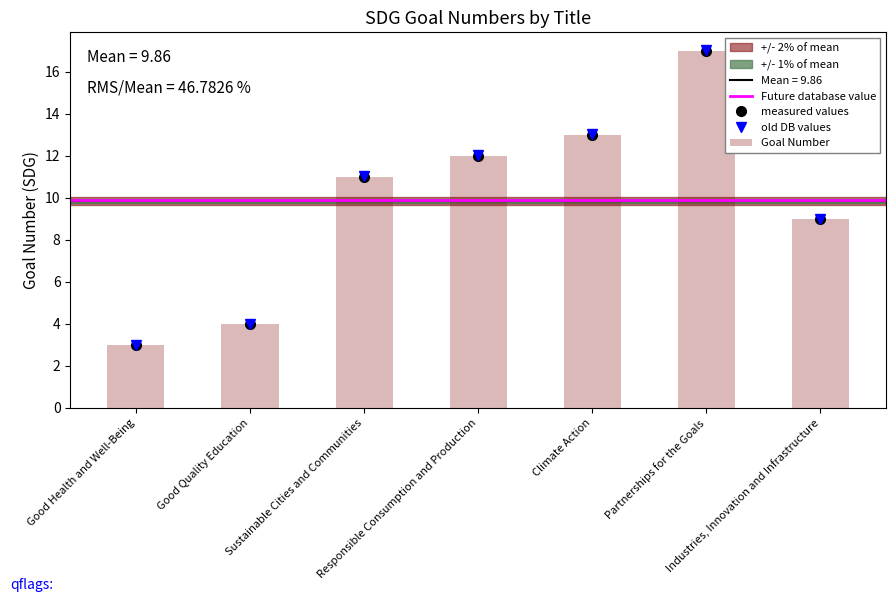

True or false: the data shows 12 at Responsible Consumption and Production.

True